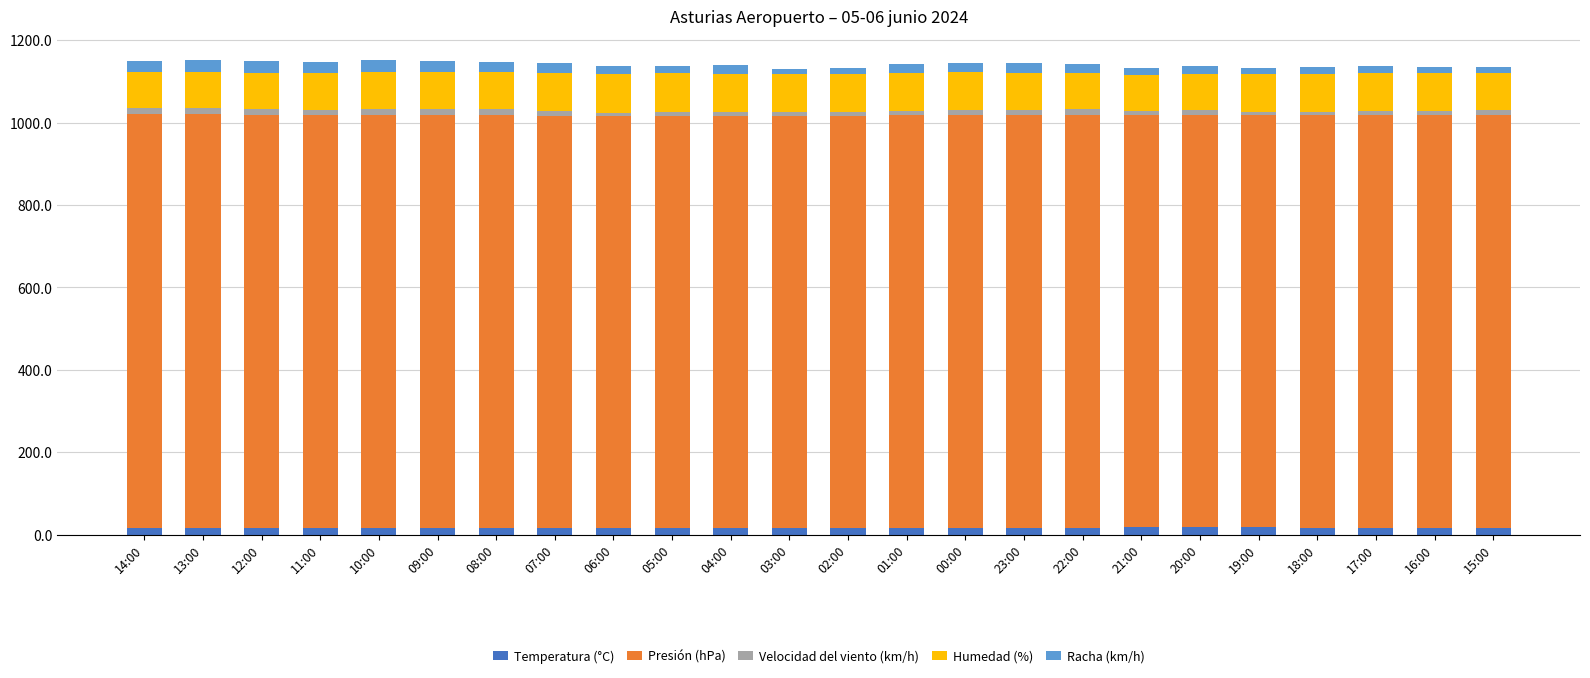

Rank the series at 23:00 from highest to lowest value.

Presión (hPa), Humedad (%), Racha (km/h), Temperatura (°C), Velocidad del viento (km/h)